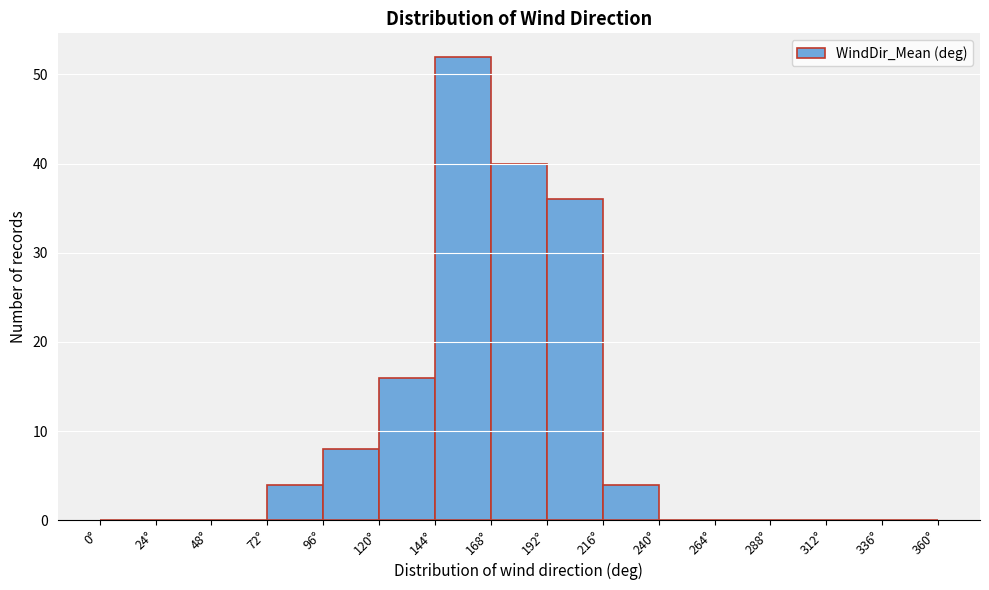

Reading left to right, transcribe this chart: for each bar, give the range it covers on the x-axis and its height. Neither the bar edges nor the heights are printed on the chart, so give them approximately, as read against the axes.

0 to 24: 0
24 to 48: 0
48 to 72: 0
72 to 96: 4
96 to 120: 8
120 to 144: 16
144 to 168: 52
168 to 192: 40
192 to 216: 36
216 to 240: 4
240 to 264: 0
264 to 288: 0
288 to 312: 0
312 to 336: 0
336 to 360: 0